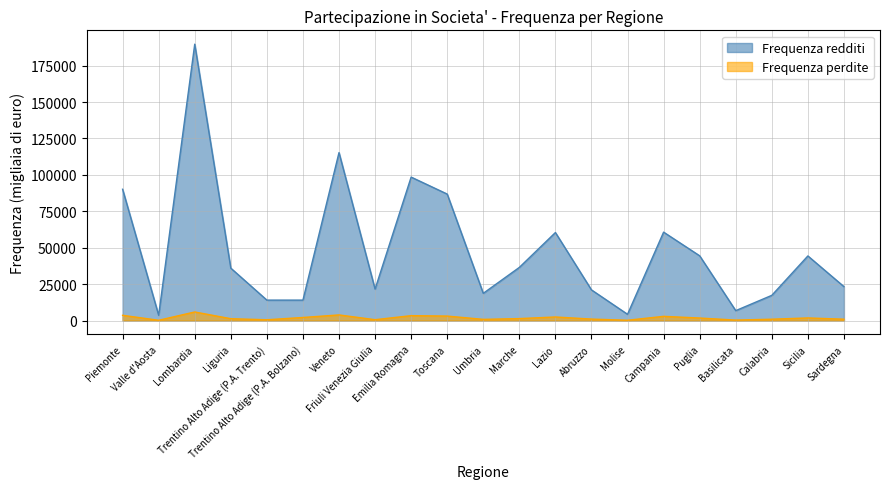

What is the approximate value of Frequenza redditi at Lazio, to the nearest 10?

60410